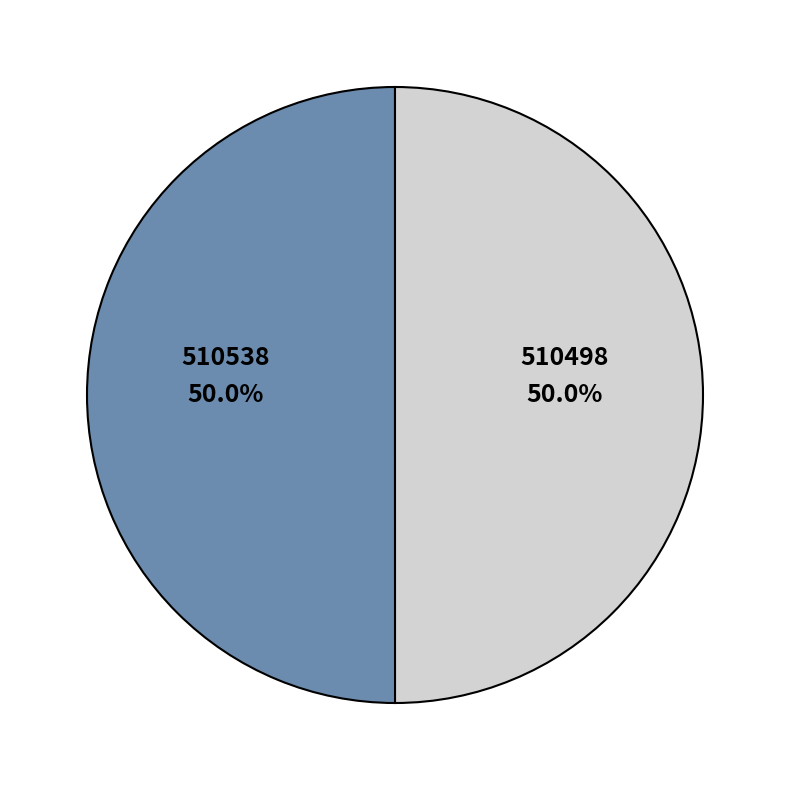

Is it true that 510498 is 63% of the pie?

False